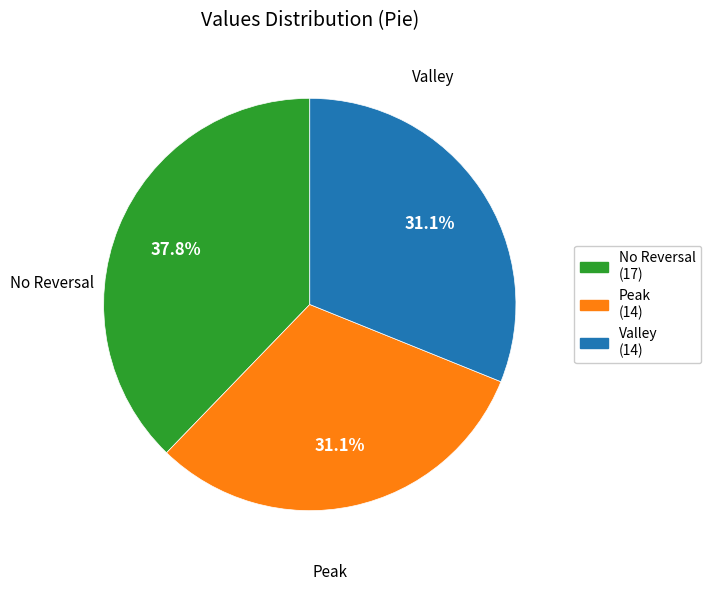

Is there any slice that represents more than half of the pie?

No